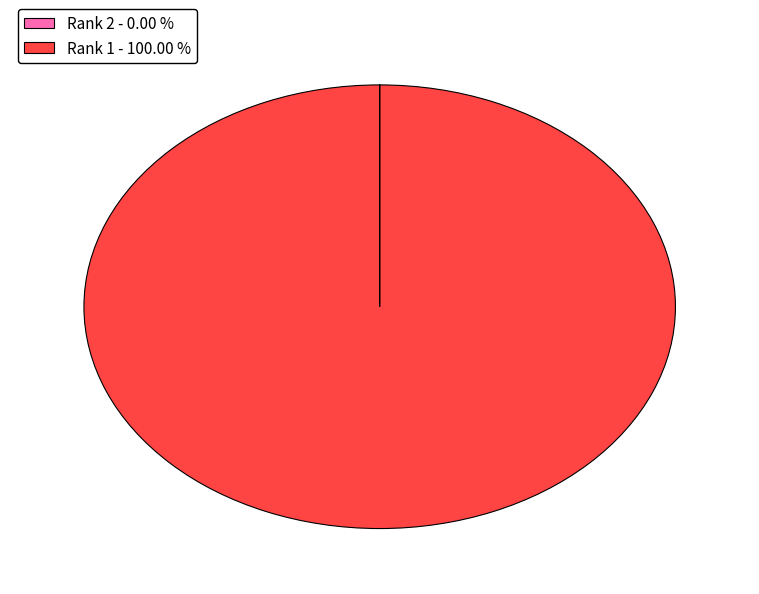

Is there a majority slice in this chart?

Yes